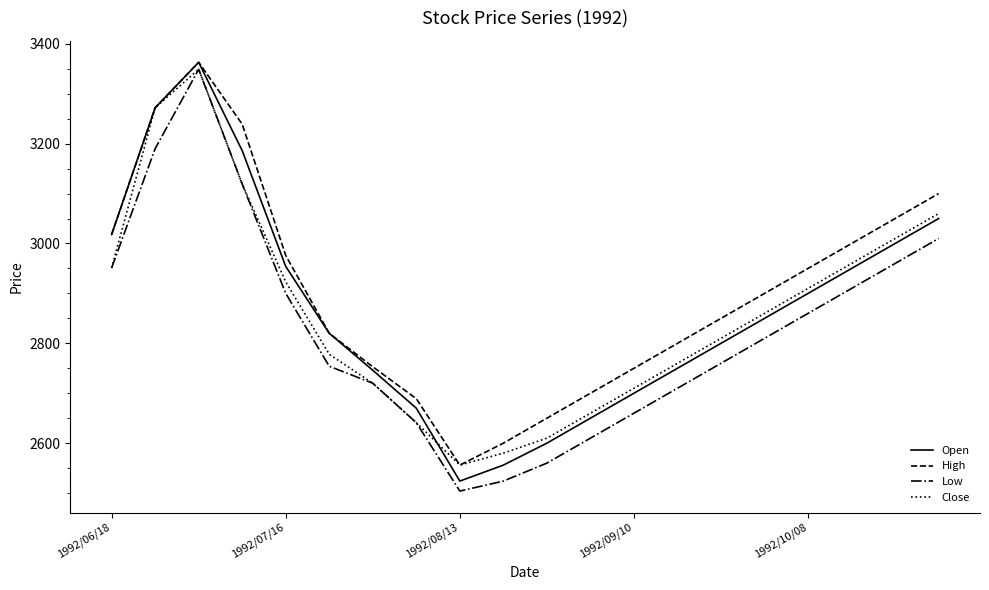

What is the minimum value shown in the chart?

2504